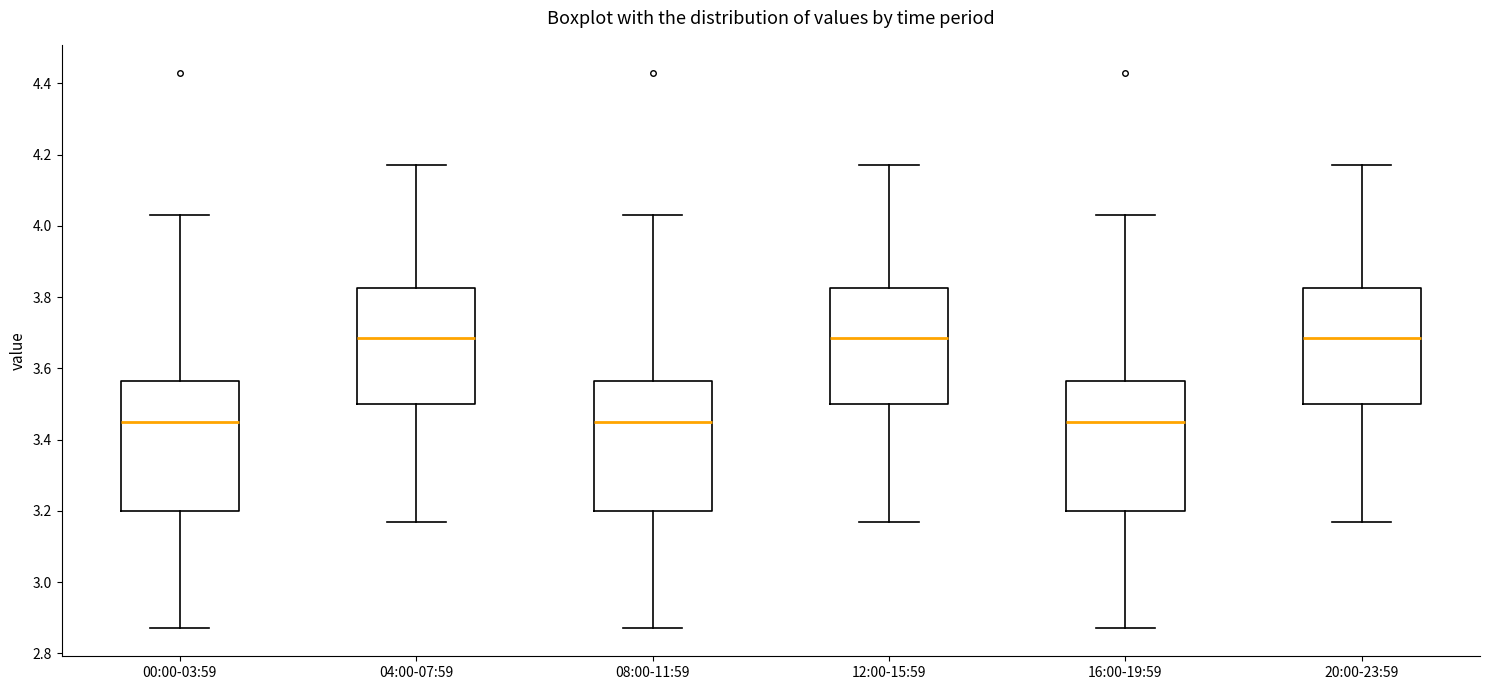

Reading left to right, read every box against the y-axis: the position of its median line, the range the box covers, and the ends of its whiskers. The values are not printed on the chart, so give them approximately, as read against the axis.

00:00-03:59: median 3.46, box 3.20 to 3.56, whiskers 2.88 to 4.04
04:00-07:59: median 3.68, box 3.50 to 3.82, whiskers 3.18 to 4.18
08:00-11:59: median 3.46, box 3.20 to 3.56, whiskers 2.88 to 4.04
12:00-15:59: median 3.68, box 3.50 to 3.82, whiskers 3.18 to 4.18
16:00-19:59: median 3.46, box 3.20 to 3.56, whiskers 2.88 to 4.04
20:00-23:59: median 3.68, box 3.50 to 3.82, whiskers 3.18 to 4.18